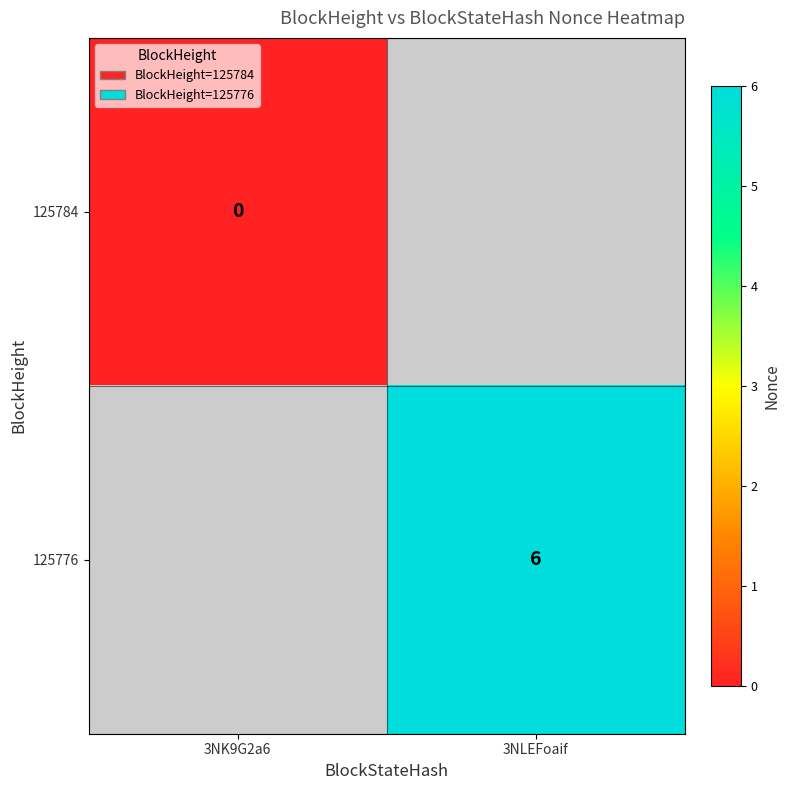

At how many categories does at least one series exceed 4?

1